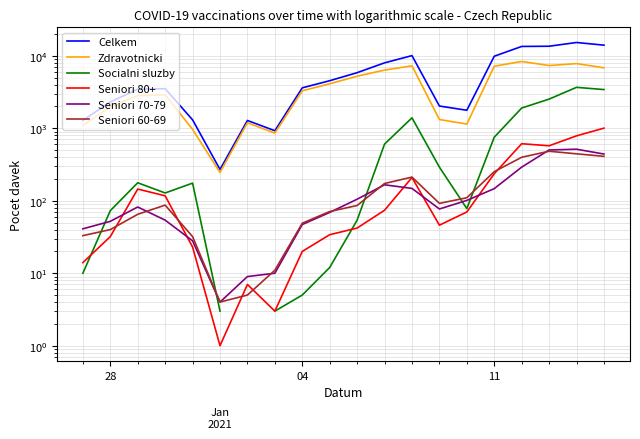

What is the minimum value shown in the chart?

1.0